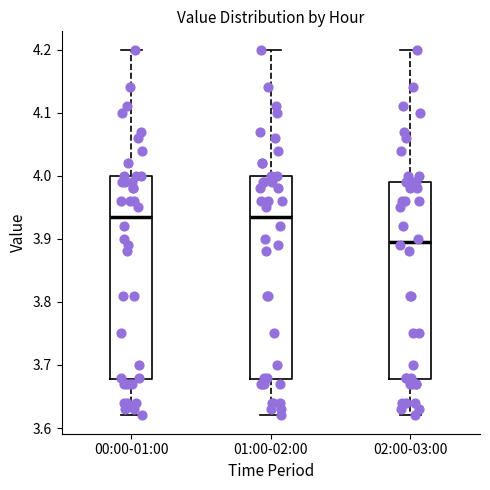

Reading left to right, read every box against the y-axis: the position of its median line, the range the box covers, and the ends of its whiskers. The values are not printed on the chart, so give them approximately, as read against the axis.

00:00-01:00: median 3.94, box 3.68 to 4.00, whiskers 3.62 to 4.20
01:00-02:00: median 3.94, box 3.68 to 4.00, whiskers 3.62 to 4.20
02:00-03:00: median 3.90, box 3.68 to 3.99, whiskers 3.62 to 4.20